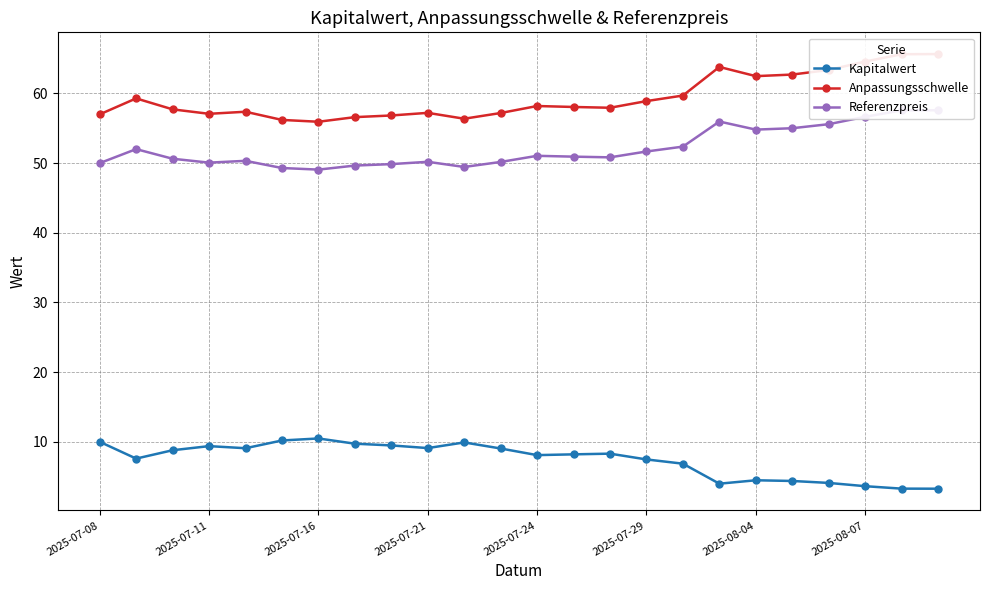

True or false: Kapitalwert and Anpassungsschwelle intersect in this chart.

False